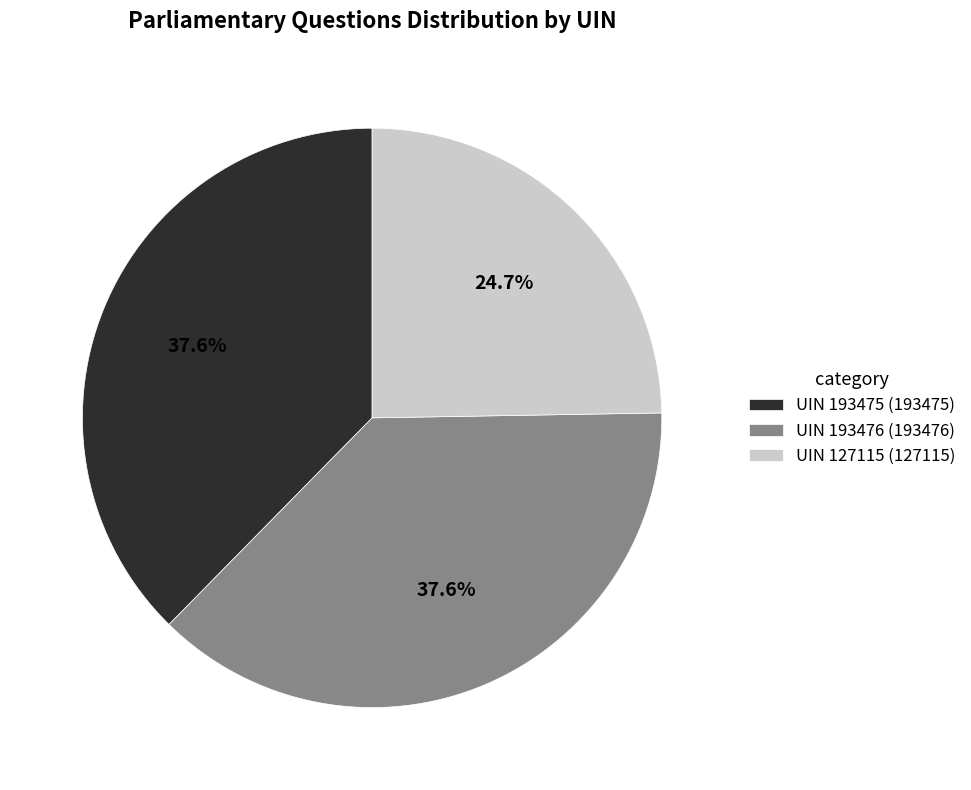

Which category has the smallest portion of the pie?

UIN 127115 (127115)